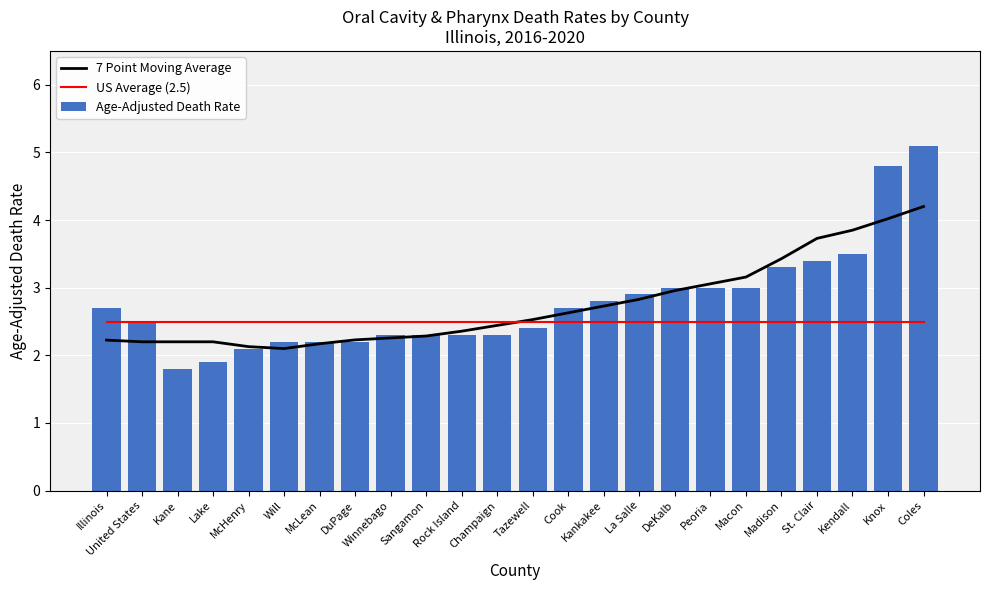

What is the change in value from Tazewell to Macon?

+0.6